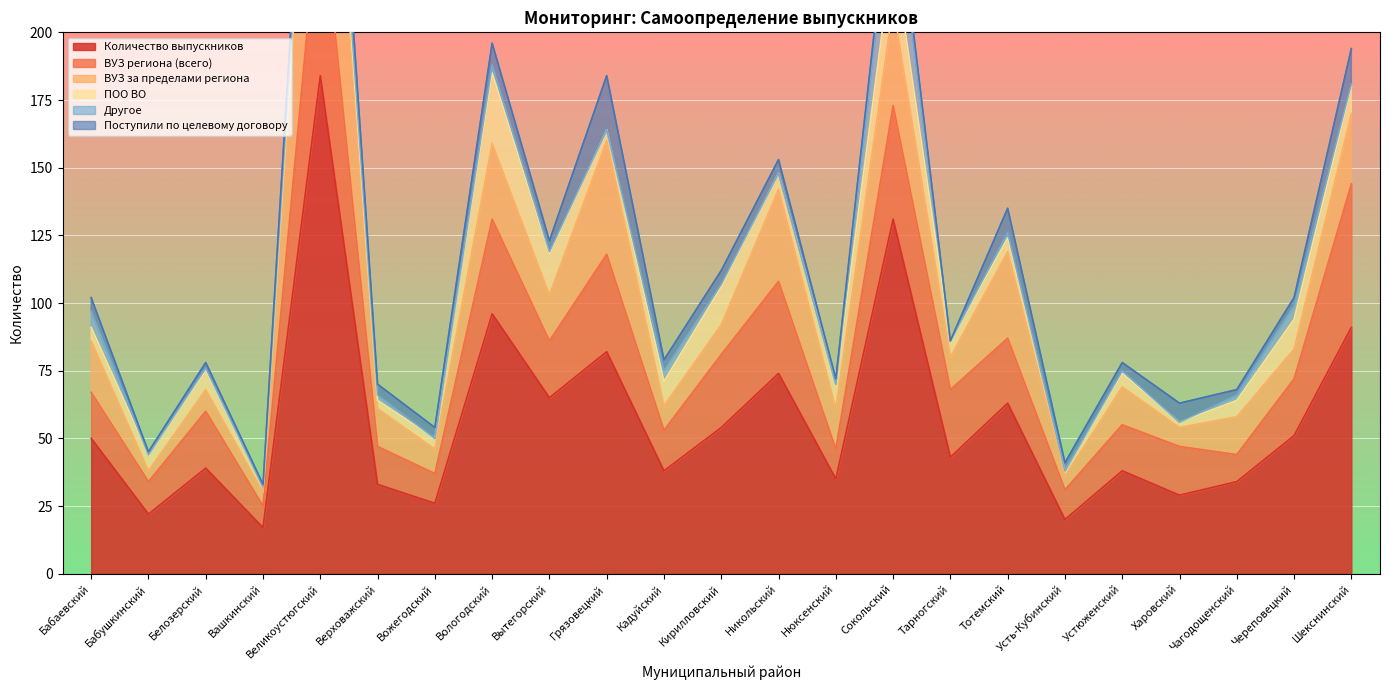

Reading left to right, extract all data points from this chart.

Количество выпускников: 50	22	39	17	184	33	26	96	65	82	38	54	74	35	131	43	63	20	38	29	34	51	91
ВУЗ региона (всего): 17	12	21	8	69	14	11	35	21	36	15	27	34	11	42	25	24	11	17	18	10	21	53
ВУЗ за пределами региона: 19	4	8	5	98	14	9	28	17	42	9	11	34	15	37	12	32	5	14	7	14	11	26
ПОО ВО: 5	6	7	2	6	3	4	26	15	4	9	14	6	9	21	6	5	2	5	2	6	11	10
Другое: 6	0	1	0	9	2	0	3	1	0	4	1	0	0	26	0	2	0	1	0	2	5	1
Поступили по целевому договору: 5	1	2	1	15	4	4	8	4	20	4	5	5	2	6	0	9	3	3	7	2	3	13